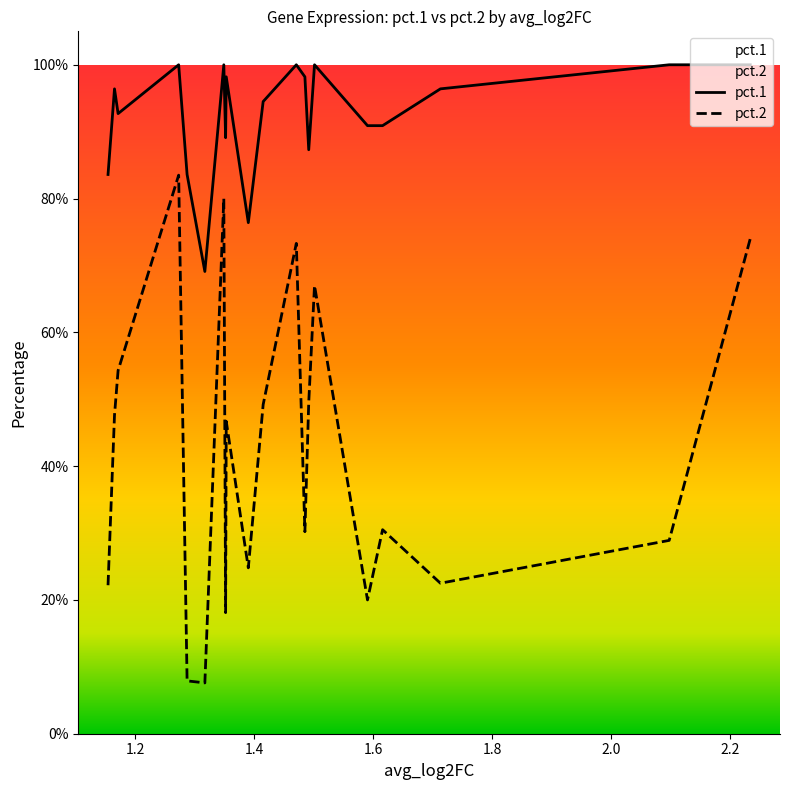

True or false: pct.1 and pct.2 intersect in this chart.

False